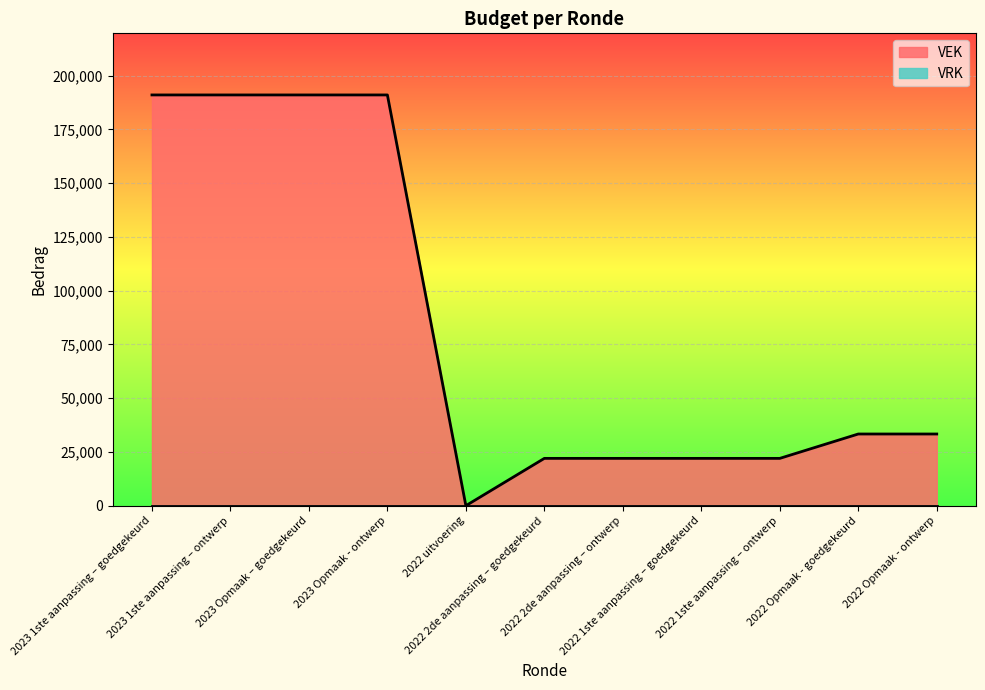

What is the value of the 2nd point from the left?

191000